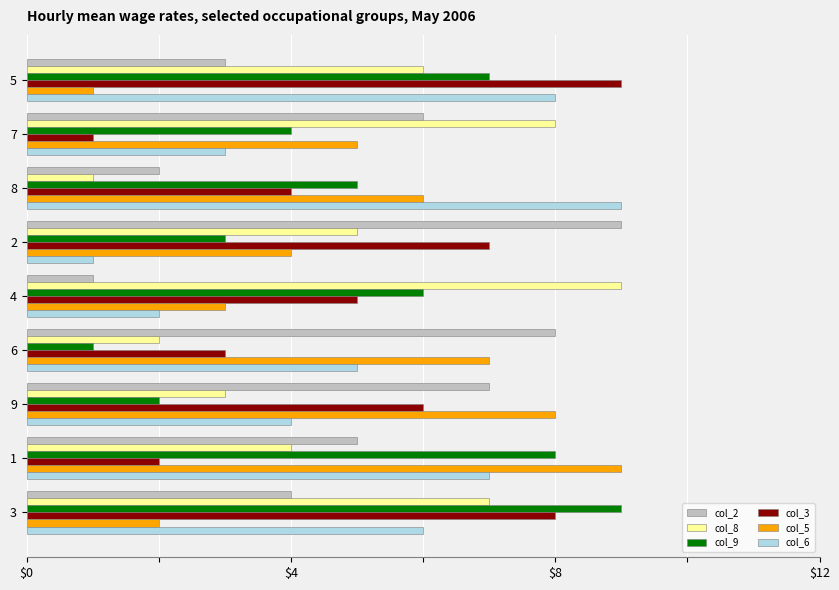

How many data points in col_5 are less than 5?

4